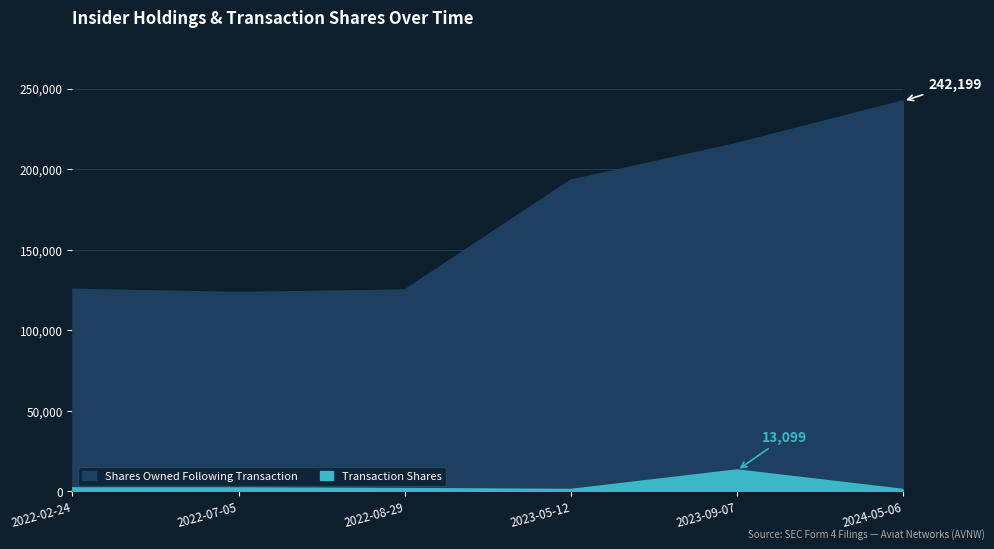

What is the average value of the Shares Owned Following Transaction series?

170658